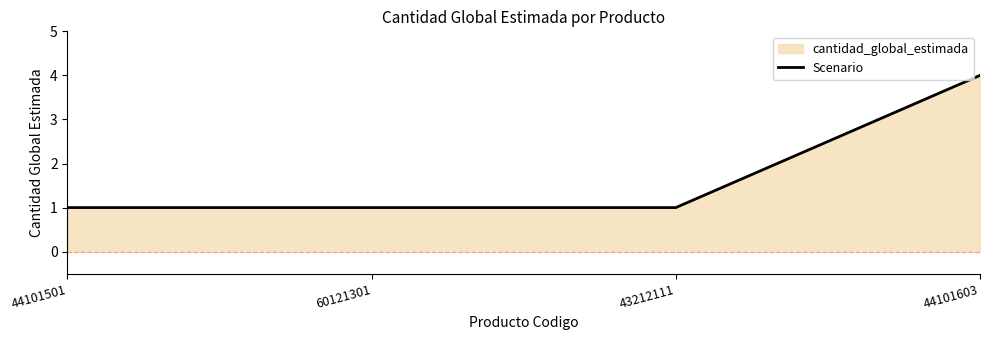

What is the value of the 3rd point from the left?

1